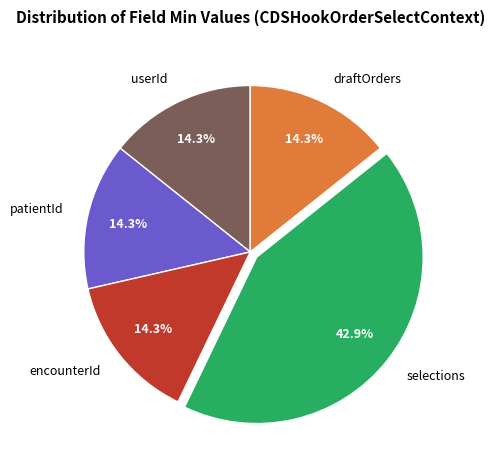

What is the largest slice in the pie chart?

selections